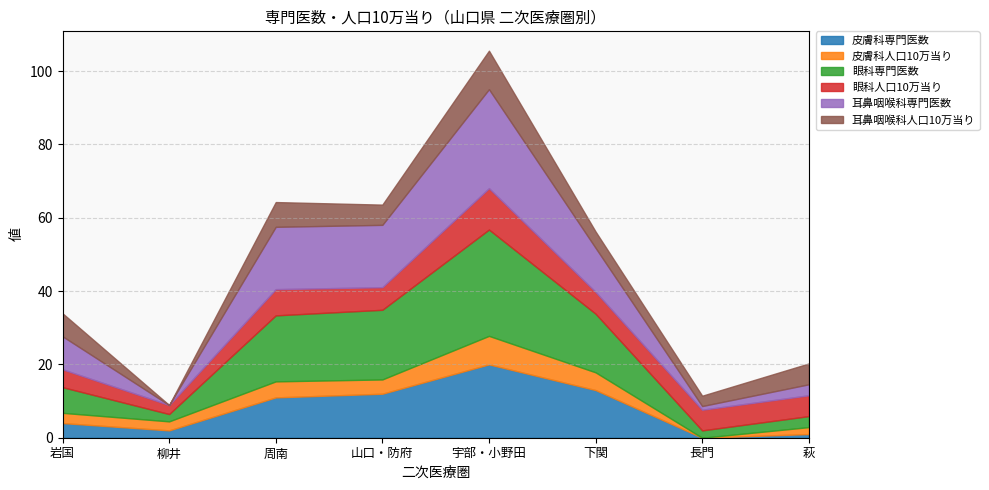

At which category does 耳鼻咽喉科人口10万当り reach its first local peak?

周南